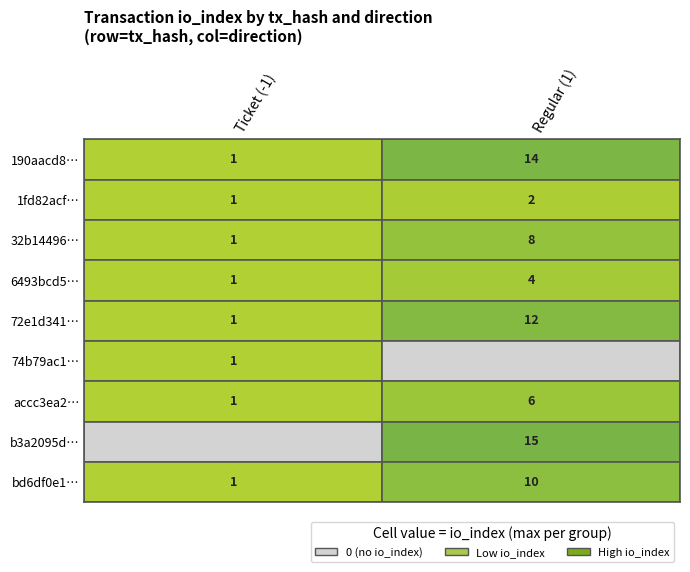

At which label is accc3ea2… closest to 3?

Ticket (-1)